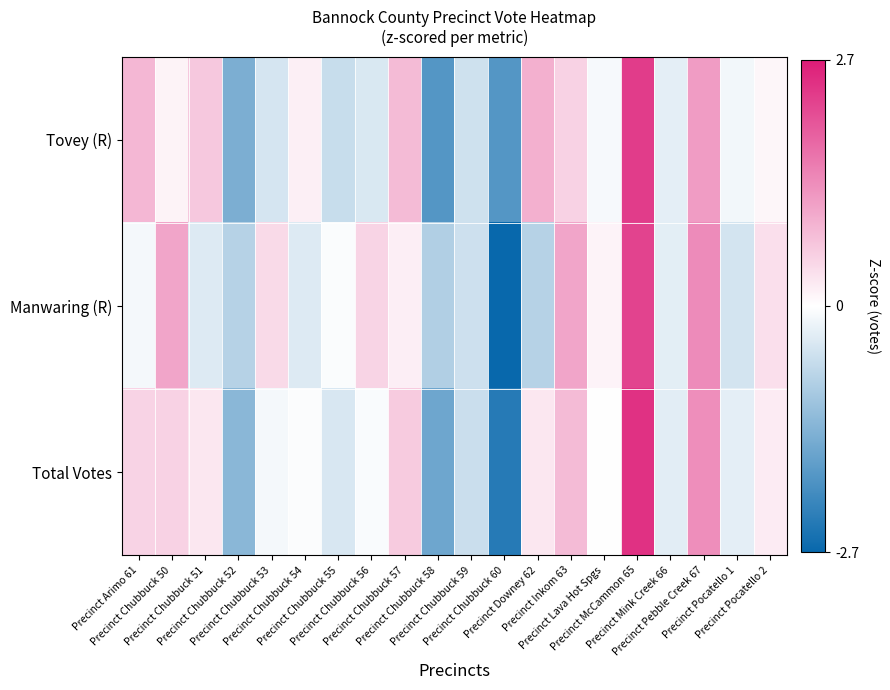

Which category has the highest value across all series?

Precinct McCammon 65